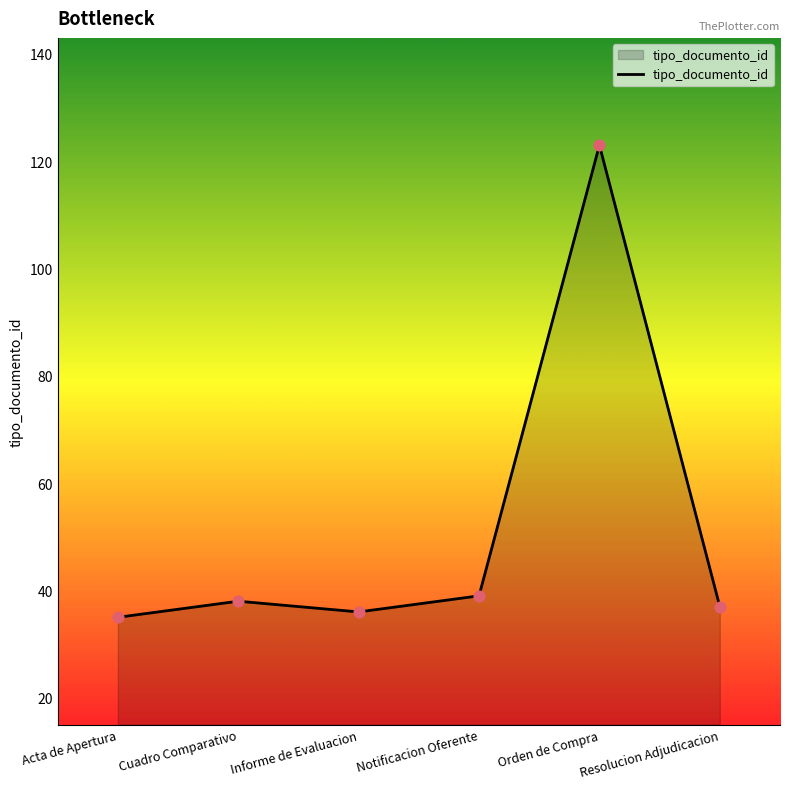

Approximately how many times larger is the value at Informe de Evaluacion compared to Notificacion Oferente?

0.9